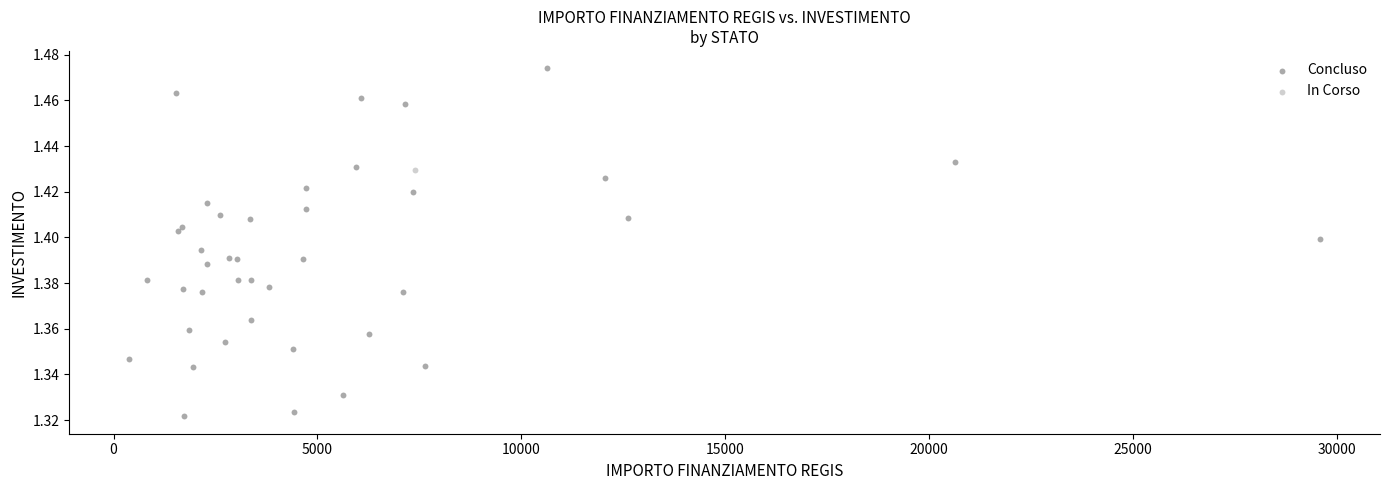

What are all the series names shown in the legend?

Concluso, In Corso